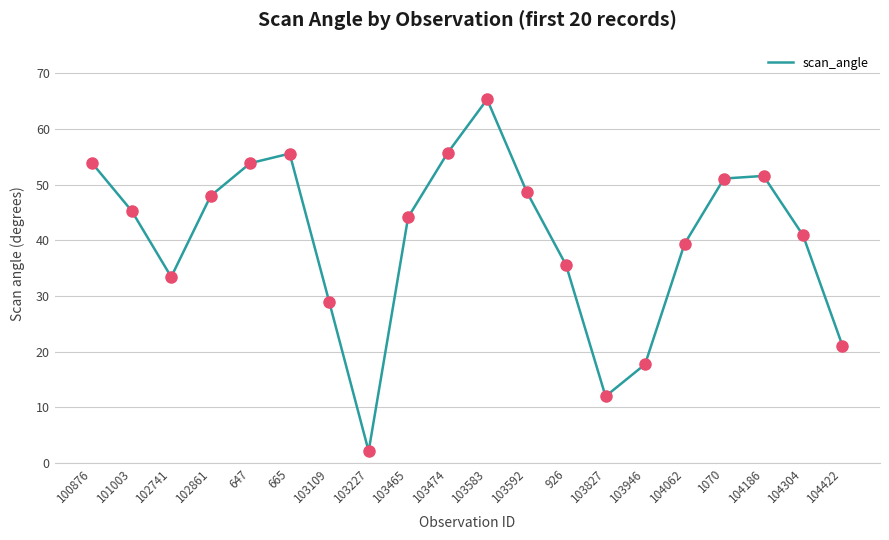

What is the change in value from 103583 to 104304?

-24.4